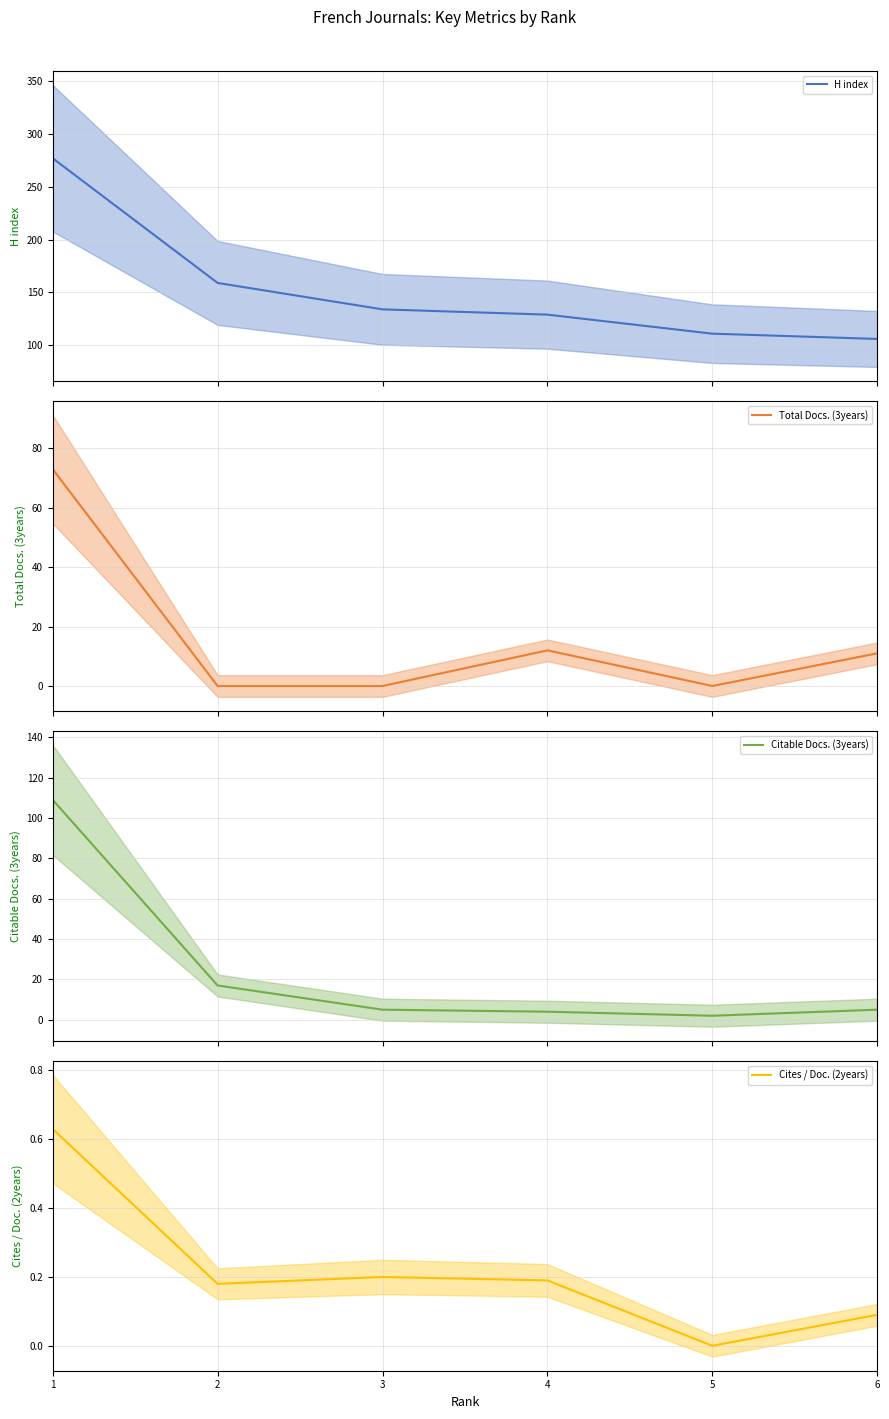

Is the value of Cites / Doc. (2years) at 6 greater than the value of Citable Docs. (3years) at 2?

No